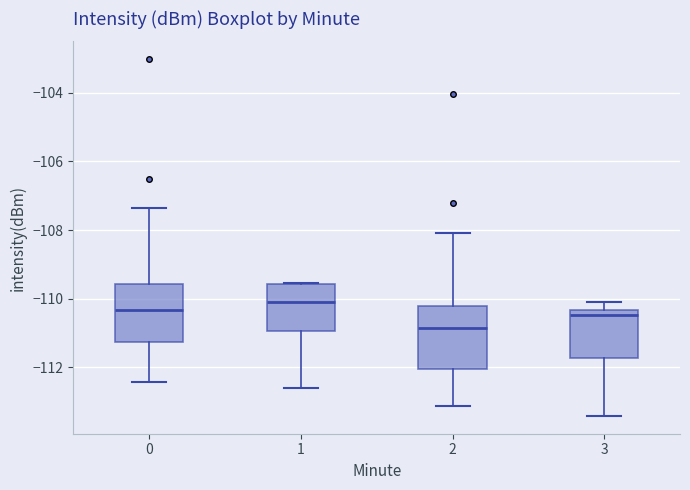

Where is the lower edge of the box at x = 0 on the y-axis? The values are not printed on the chart, so give them approximately, as read against the axis.

-111.2